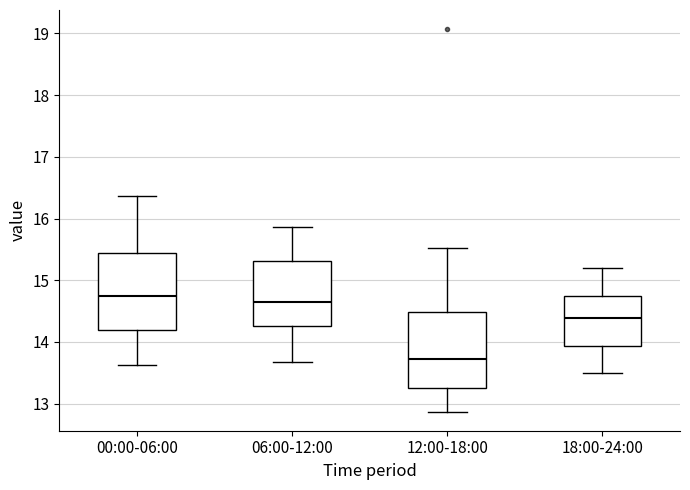

Which box has the lowest median line?

12:00-18:00